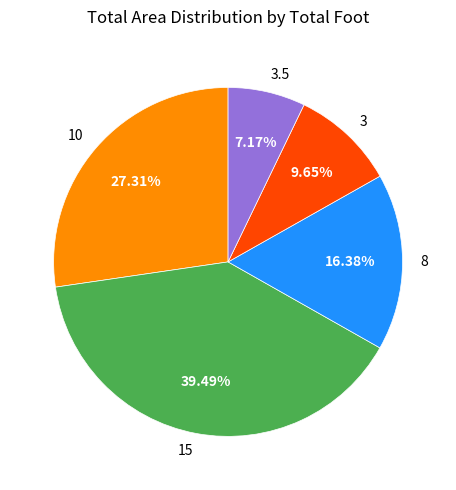

Which category has the smallest portion of the pie?

3.5